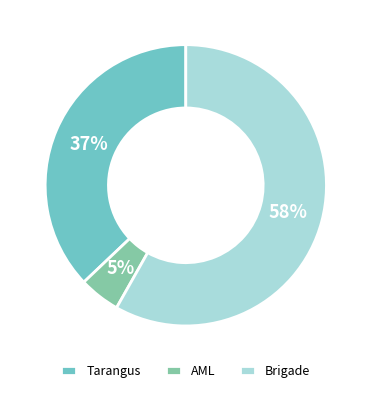

Which slice is the smallest?

AML